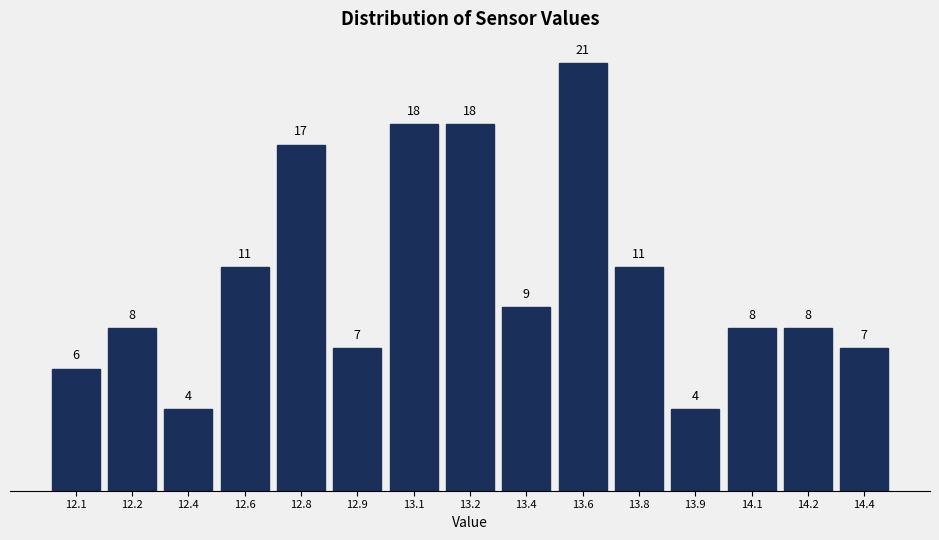

Reading left to right, list all the values displayed in this chart.

12.1=6	12.2=8	12.4=4	12.6=11	12.8=17	12.9=7	13.1=18	13.2=18	13.4=9	13.6=21	13.8=11	13.9=4	14.1=8	14.2=8	14.4=7